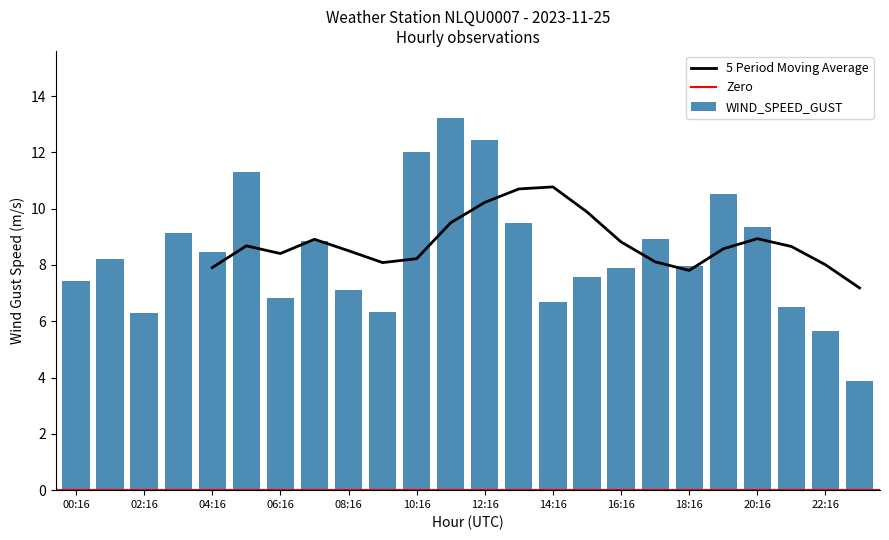

The 5 Period Moving Average series shows 8.8 at 16:16. True or false?

True